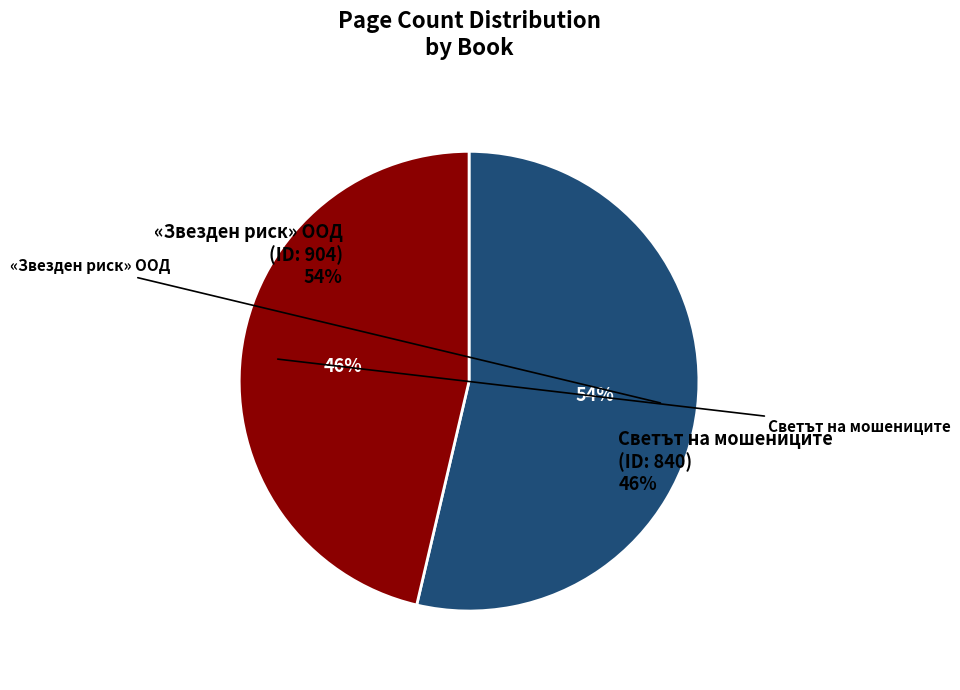

Which slice represents more than half of the pie?

904